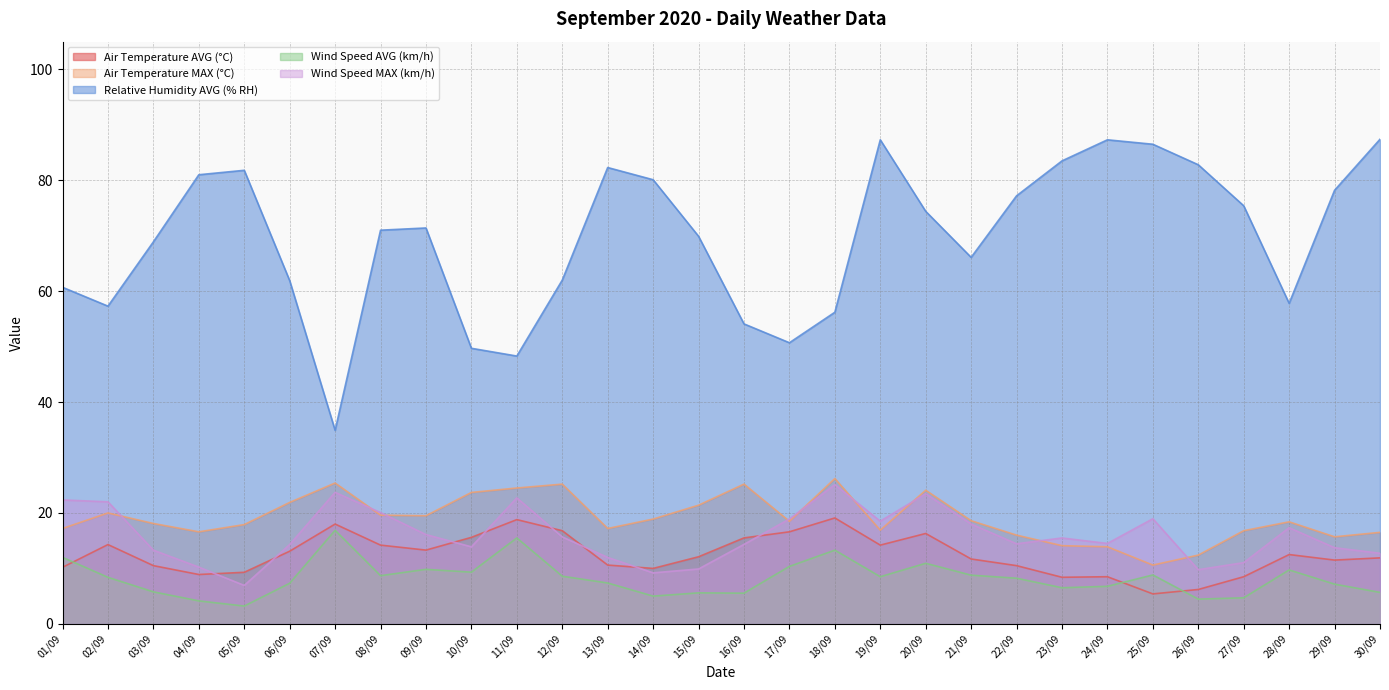

What is the difference between the maximum and second lowest values in the Air Temperature MAX (°C) series?

13.8